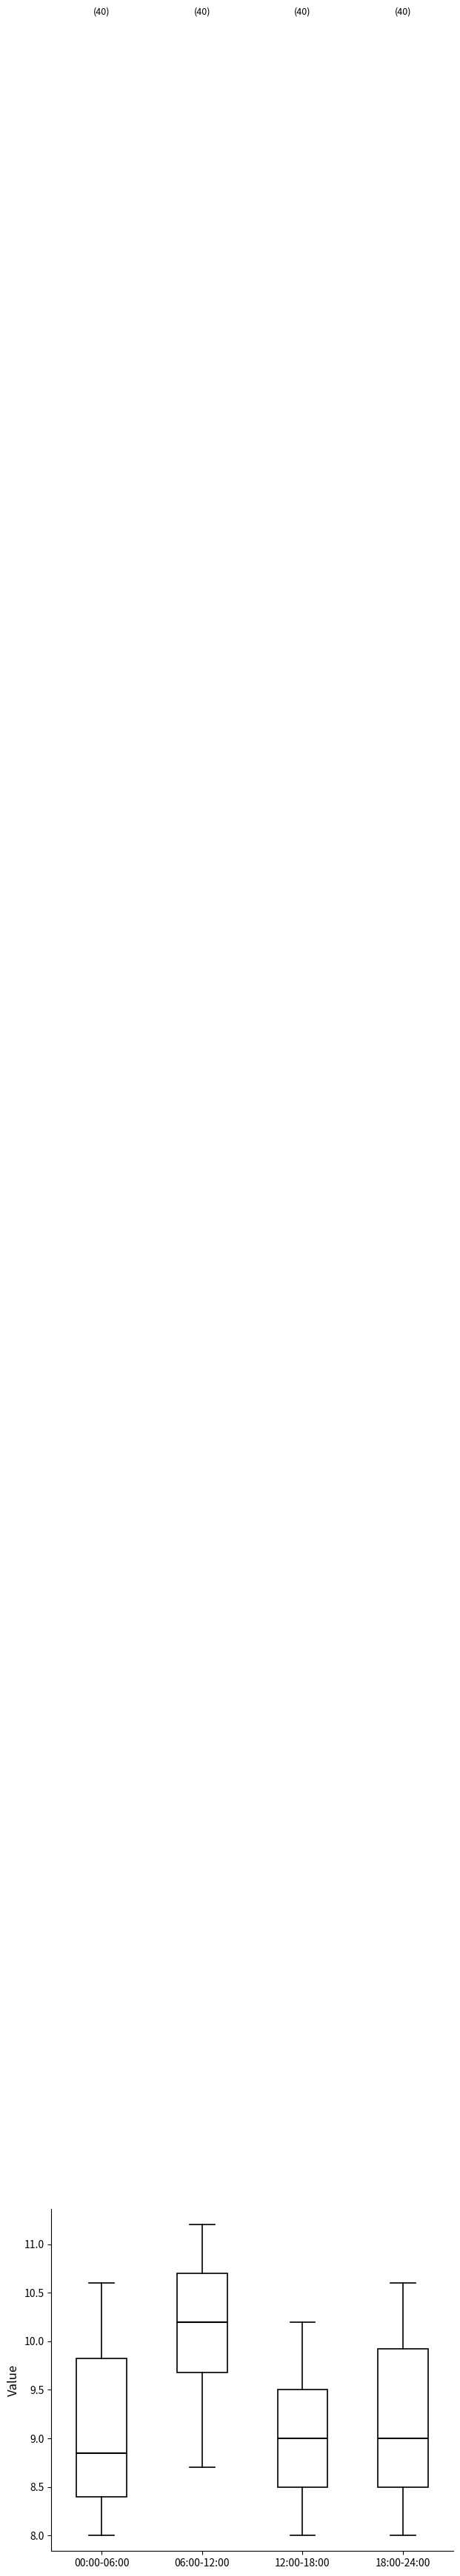

Where does the lower whisker of the box for 12:00-18:00 end on the y-axis? The values are not printed on the chart, so give them approximately, as read against the axis.

8.00